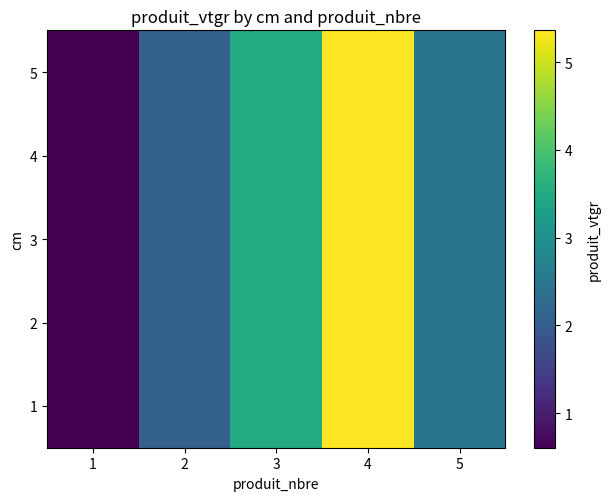

Which label corresponds to the largest value in the chart?

4